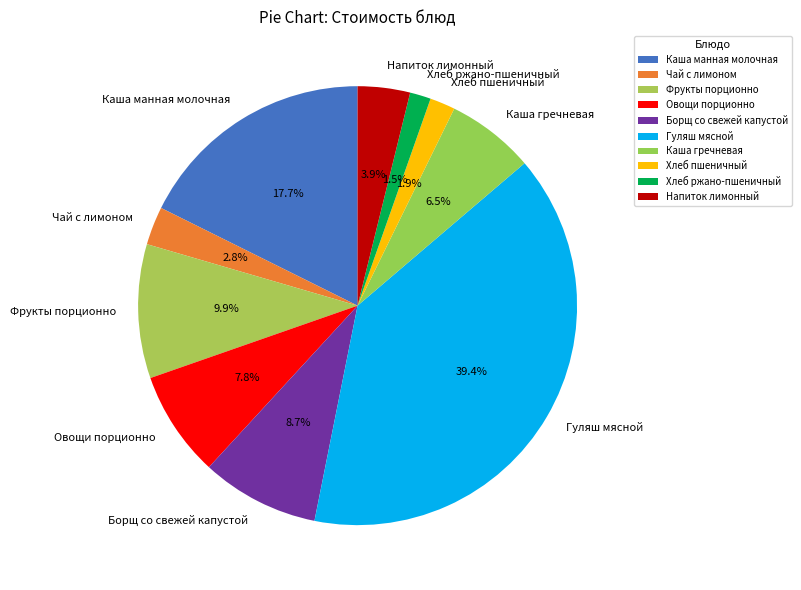

How many segments does this pie chart have?

10